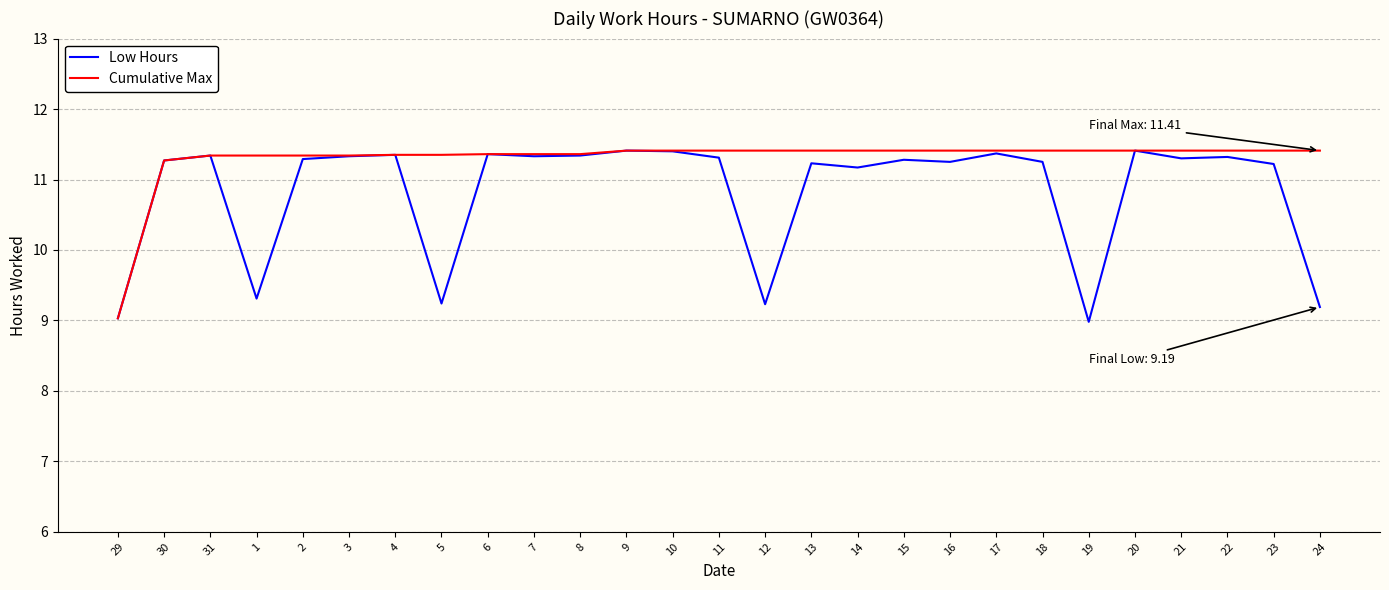

Rank the series by their average value, from lowest to highest.

Low Hours, Cumulative Max